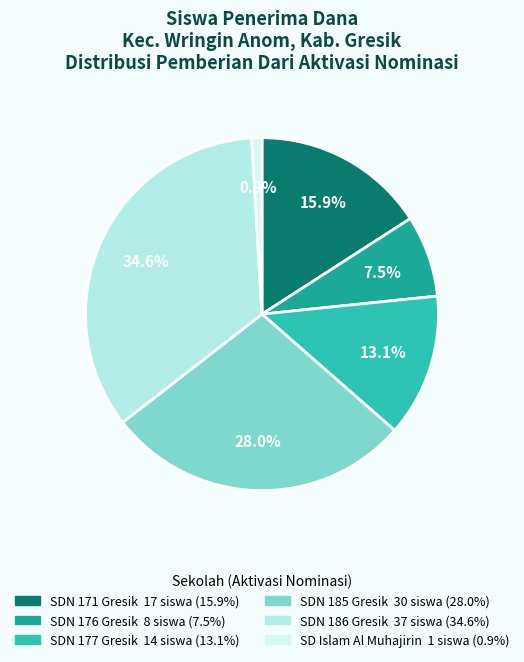

Is there any slice that represents more than half of the pie?

No